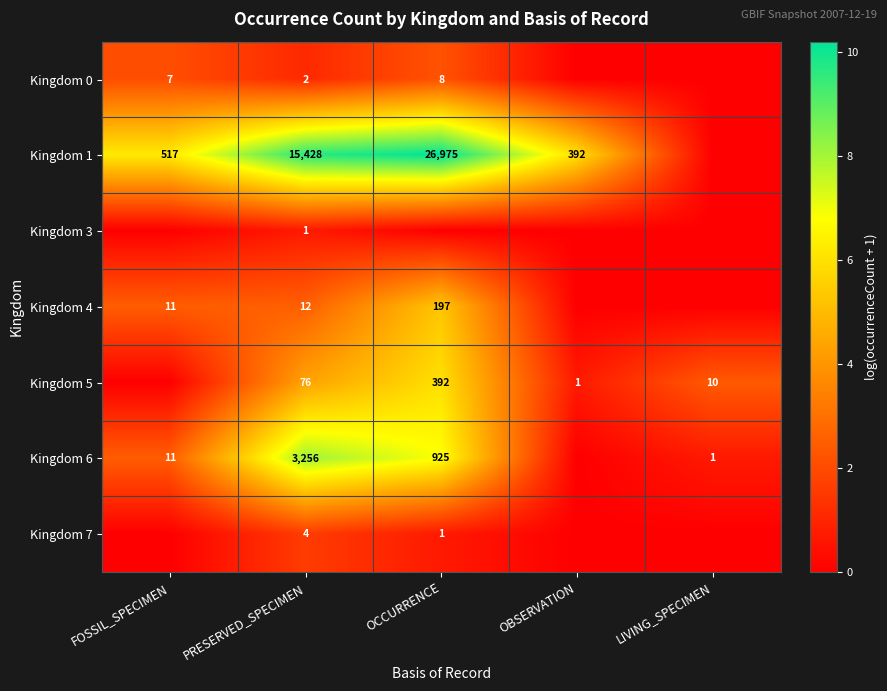

What is the greatest value displayed?

10.2